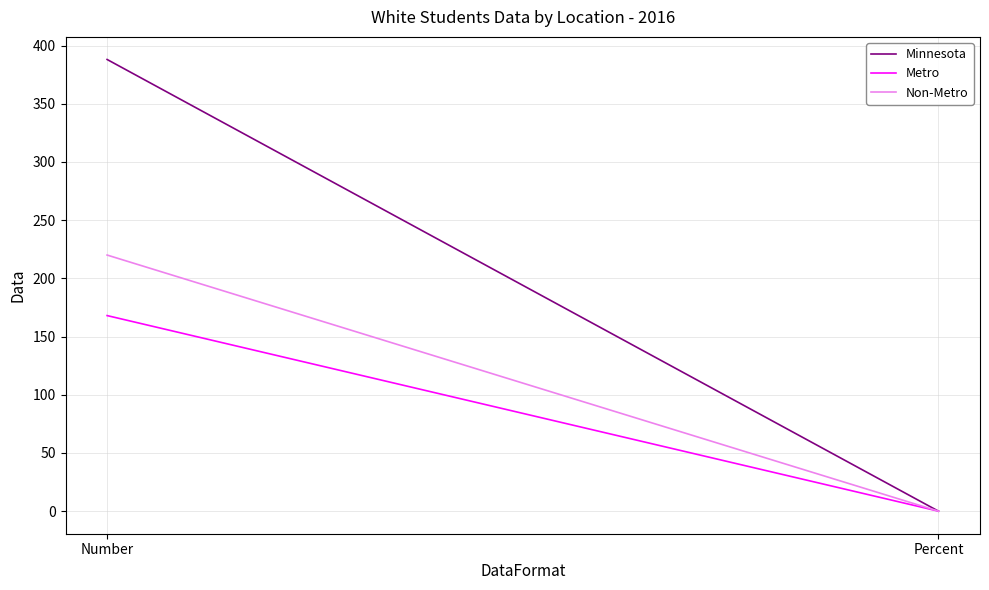

Is the value of Minnesota at Number greater than the value of Non-Metro at Percent?

Yes